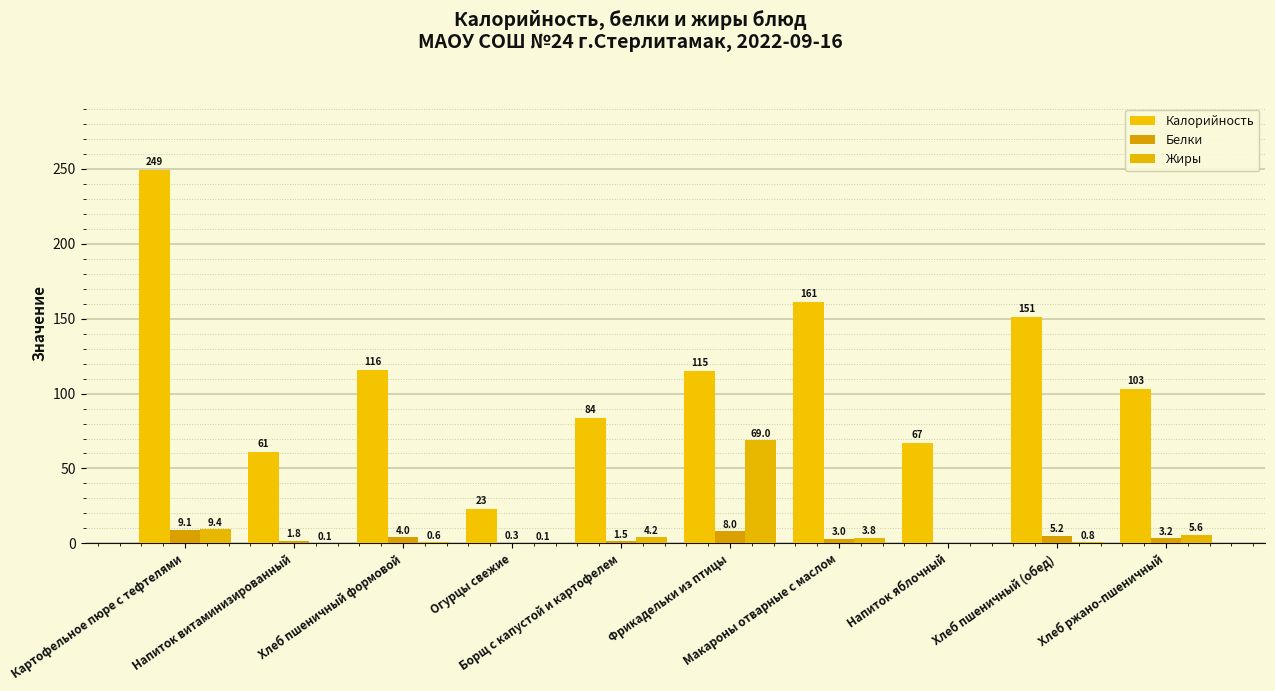

How many groups of bars are there?

10